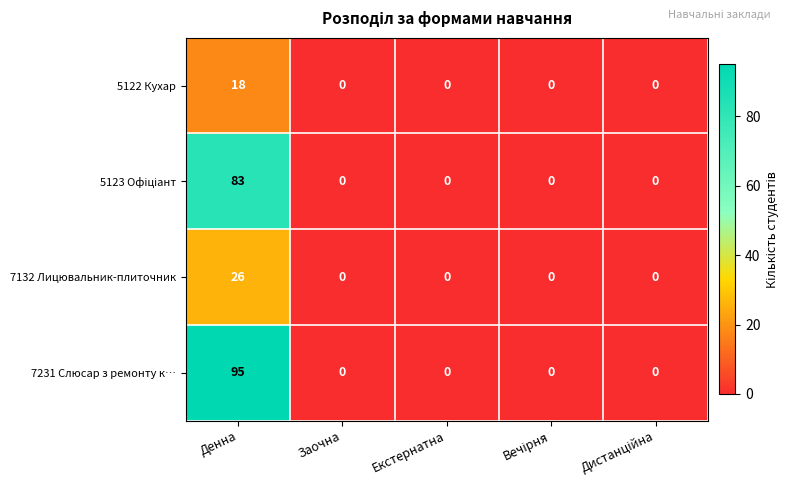

What is the sum of all 5122 Кухар values?

18